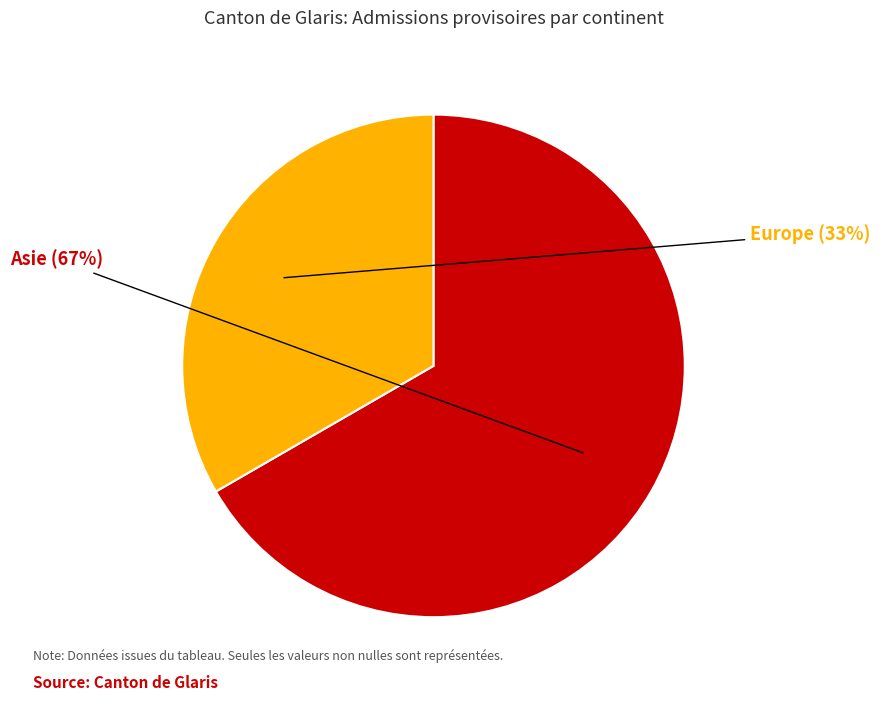

Does any single category account for the majority?

Yes